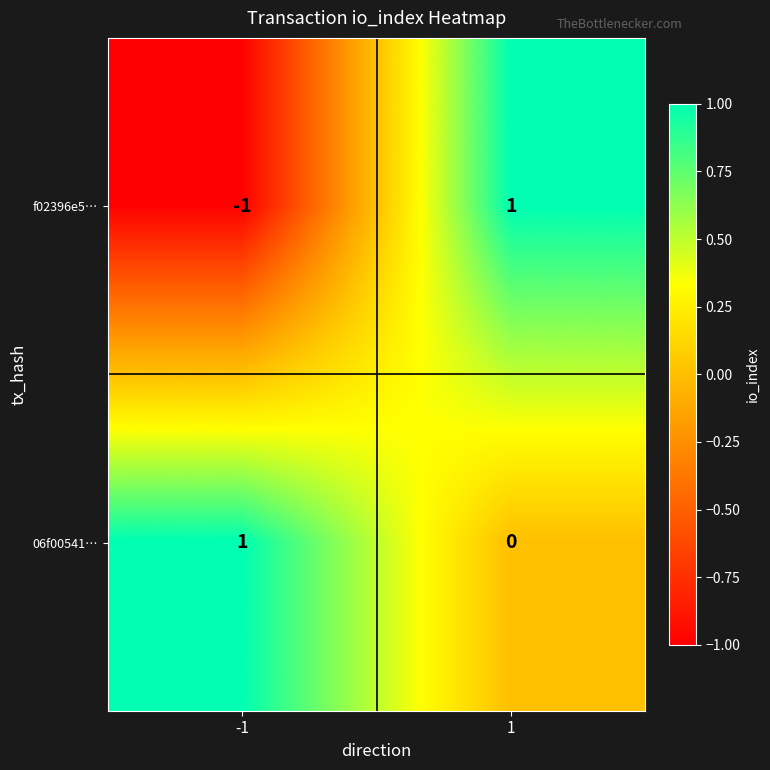

At 1, list the series in order from largest to smallest.

f02396e5…, 06f00541…